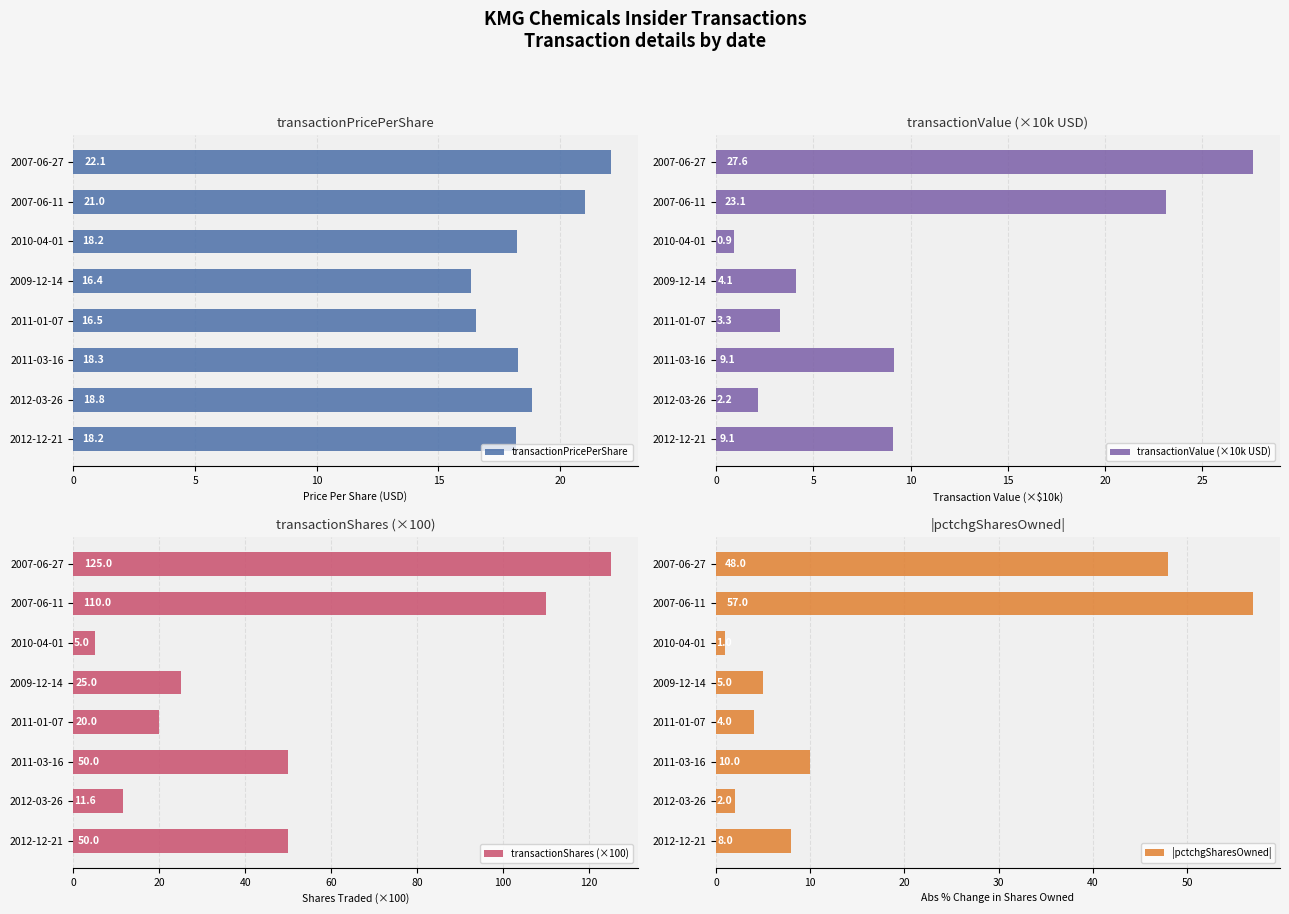

At how many categories does at least one series exceed 7?

8